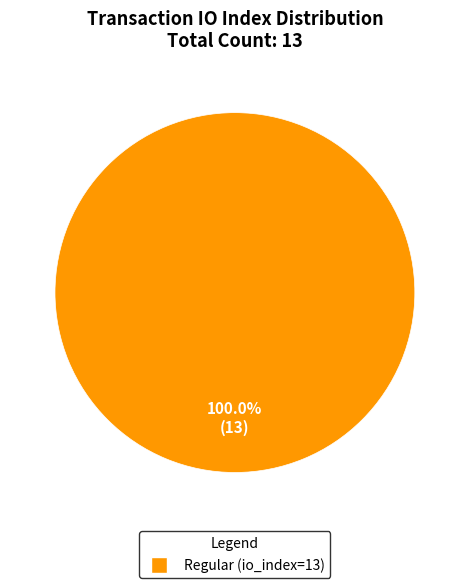

Is there a majority slice in this chart?

Yes